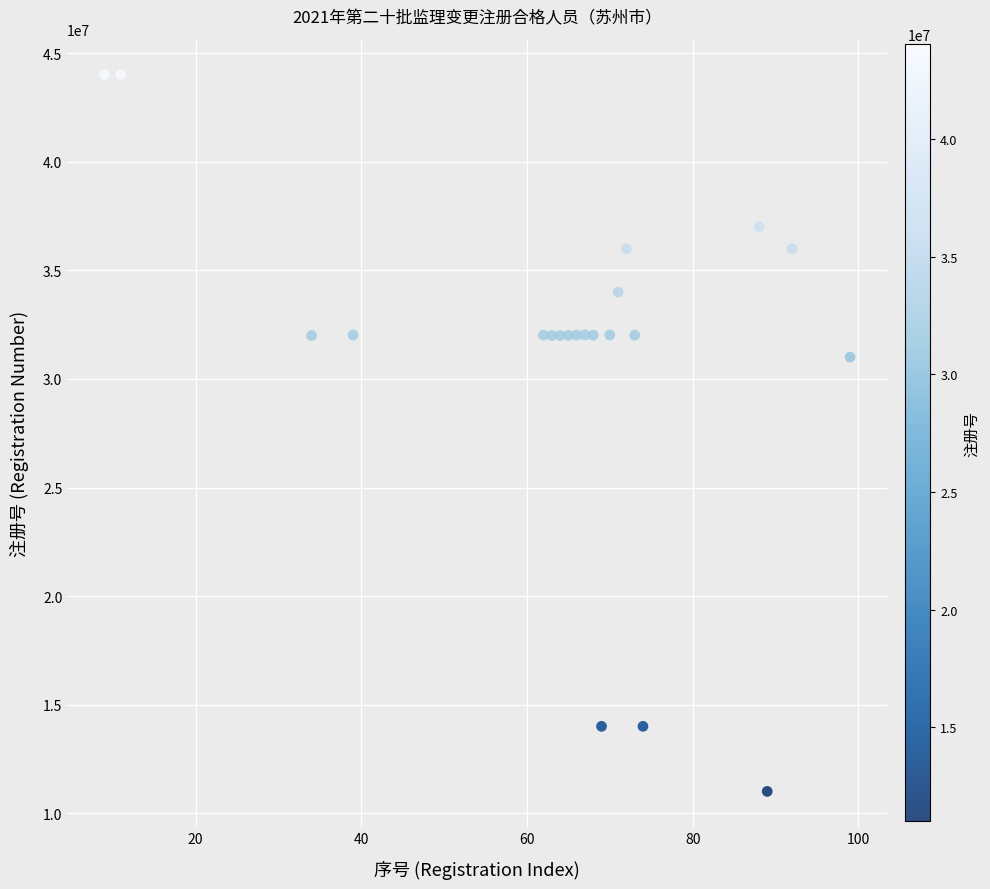

What Y value in the scatter plot is closest to 27513988?

31007510